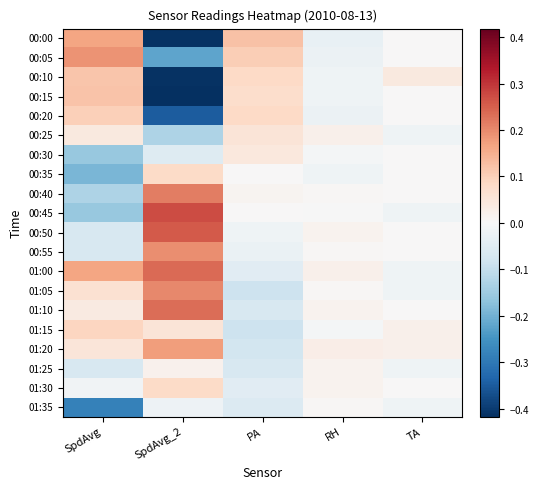

Which series has the widest spread of values?

00:00